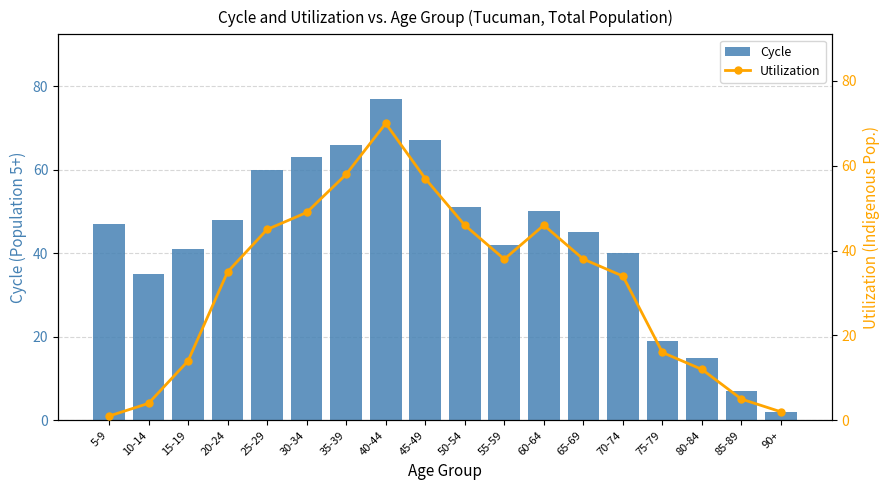

What is the difference between the maximum and second lowest values in the Cycle series?

70